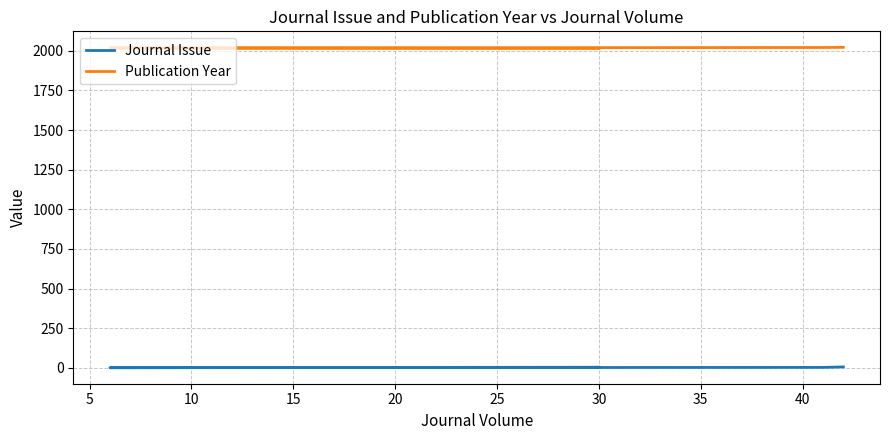

What is the minimum value for Journal Issue?

1